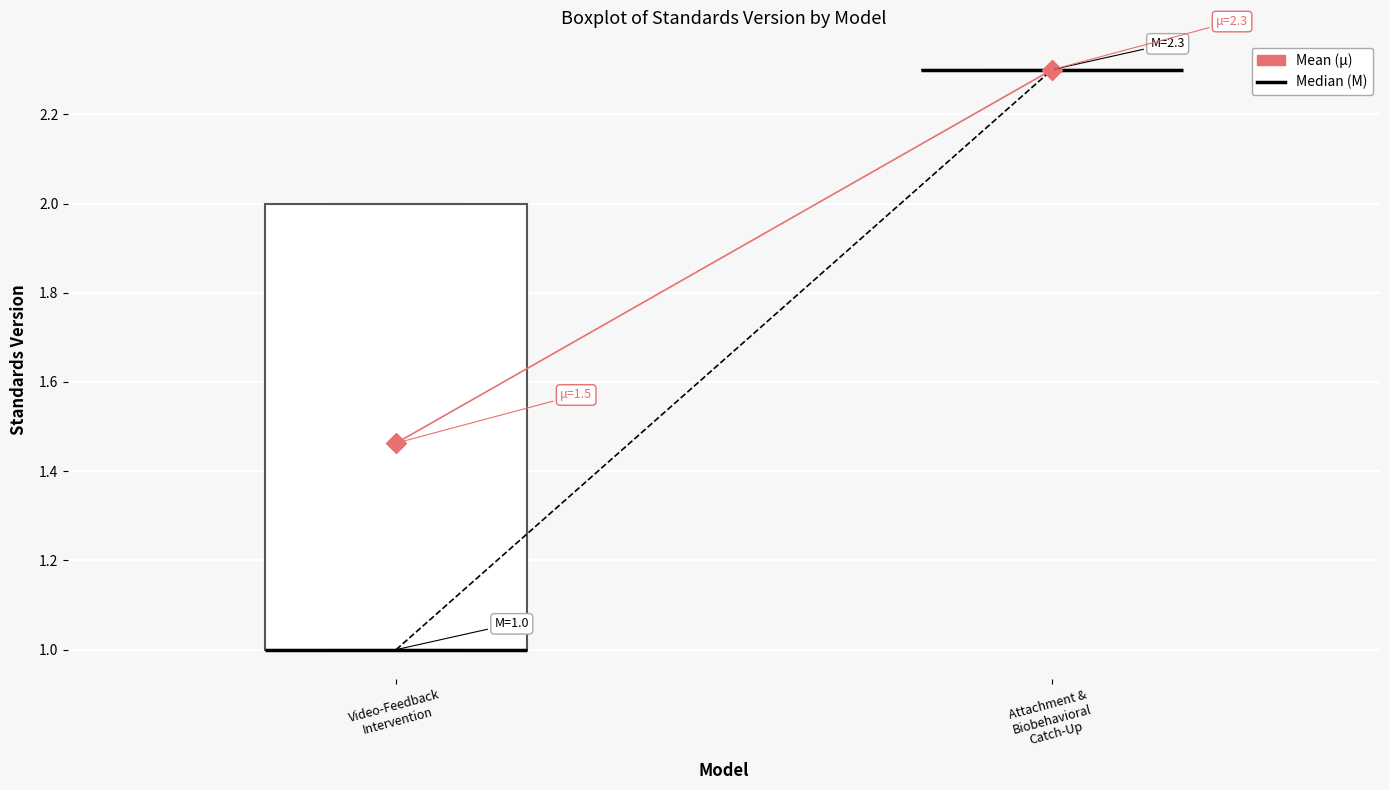

Comparing the boxes themselves (not the whiskers), which one is the tallest?

Video-Feedback Intervention